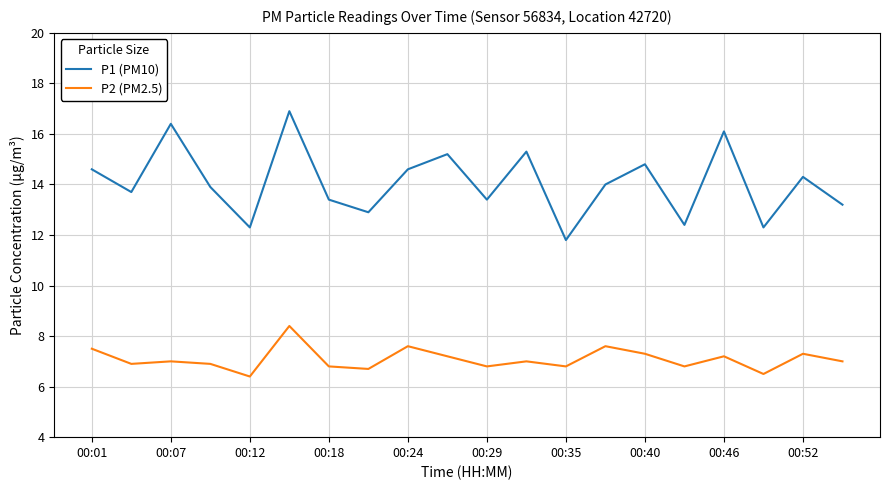

Which series has the largest total across all categories?

P1 (PM10)